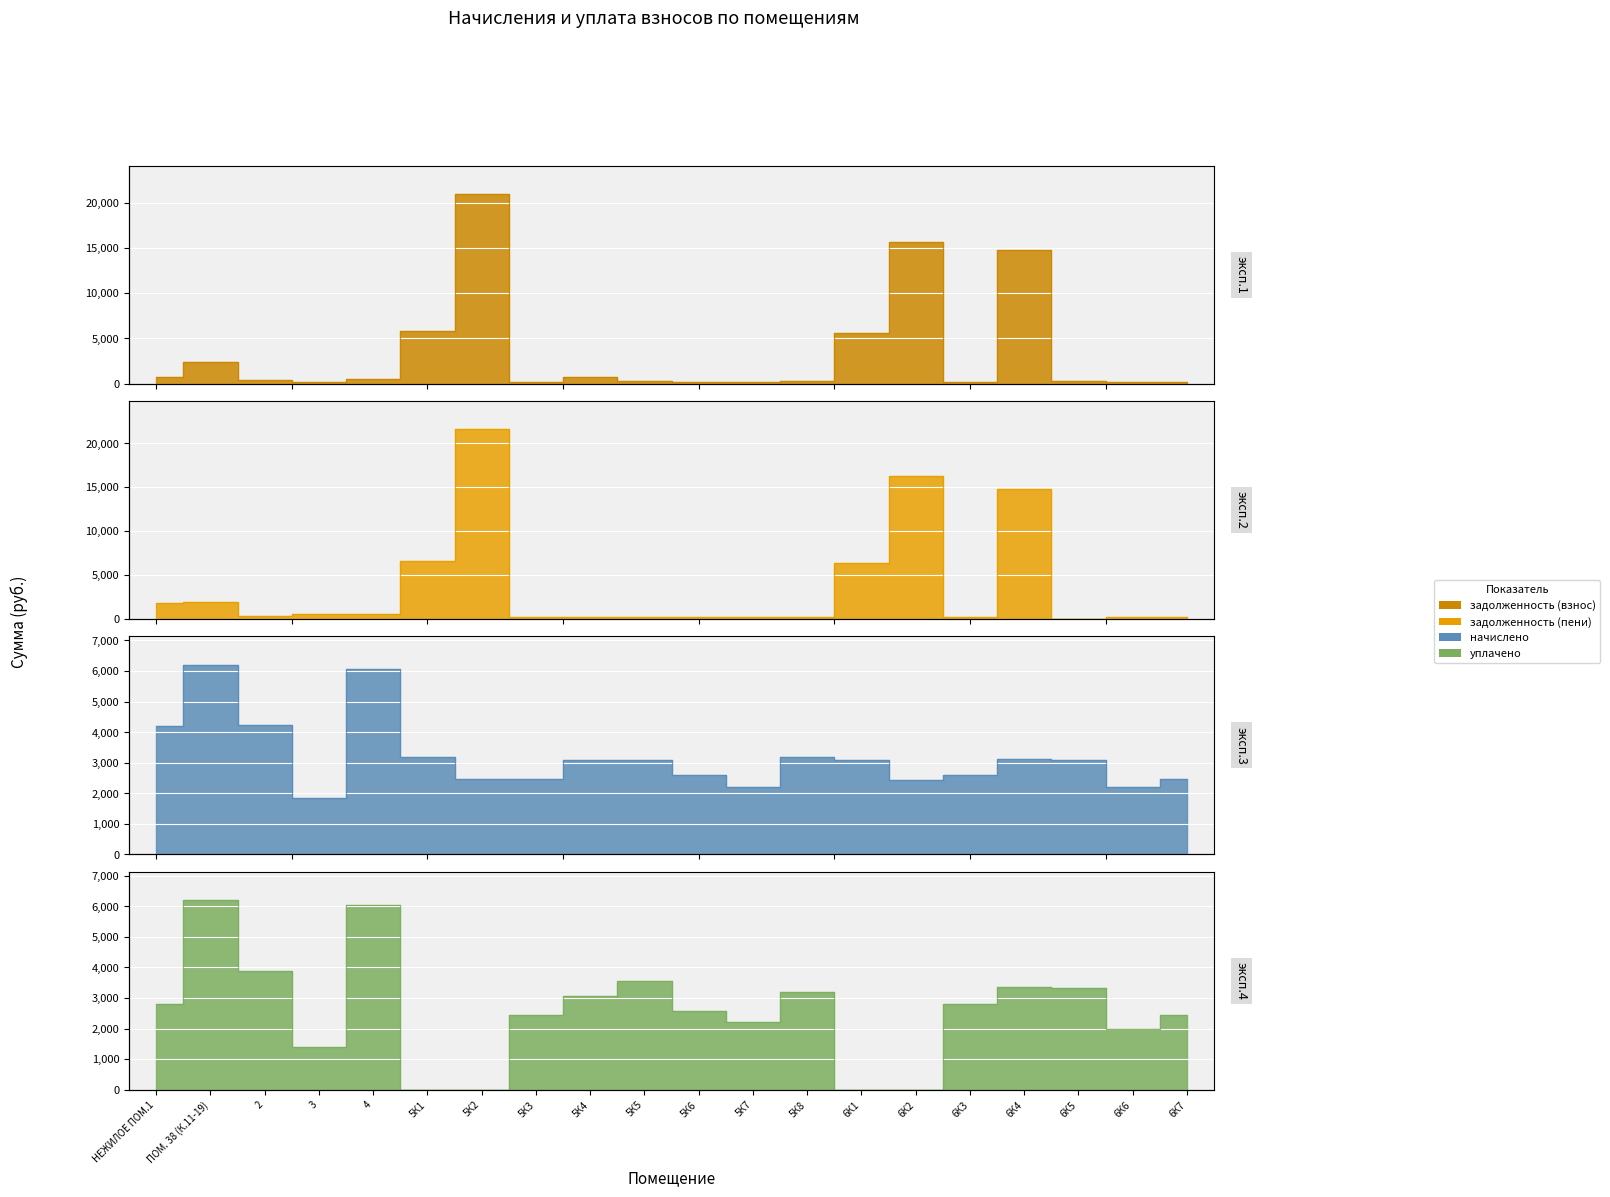

At which category is the sum across all series the highest?

5К2